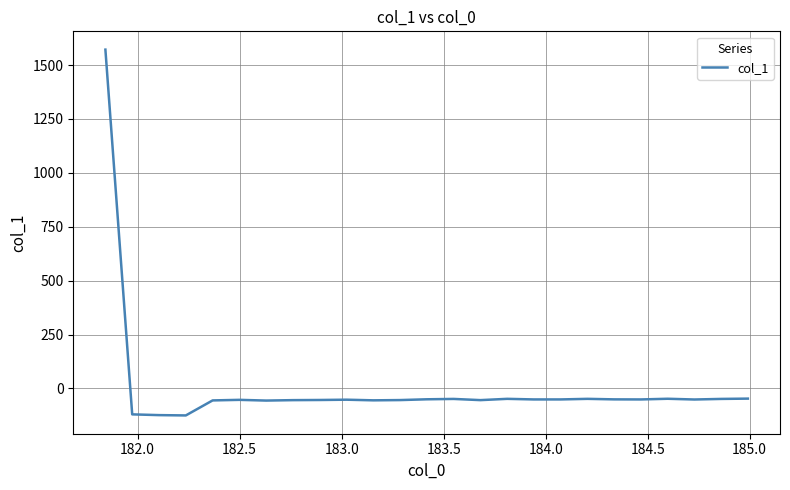

What is the maximum value shown in the chart?

1571.6